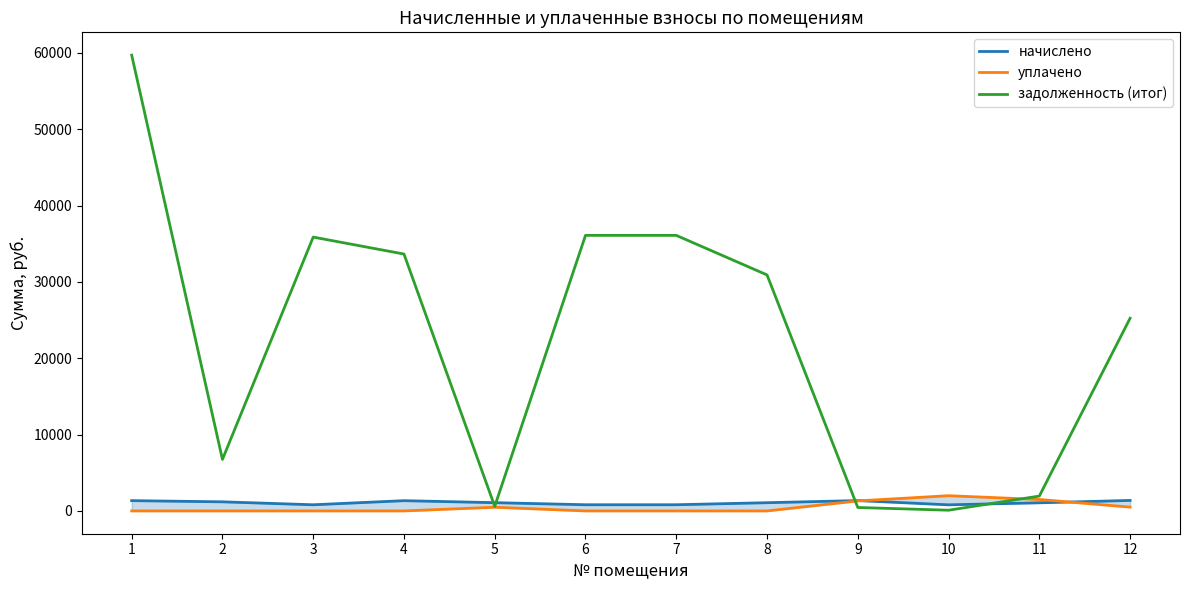

Where is уплачено nearest to the value 997?

9